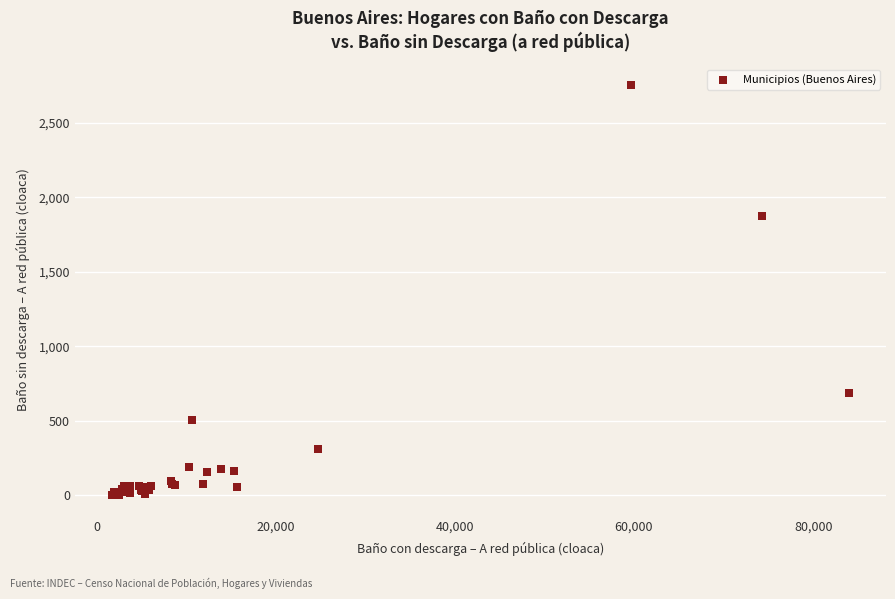

What Y value in the scatter plot is closest to 1378?

1873